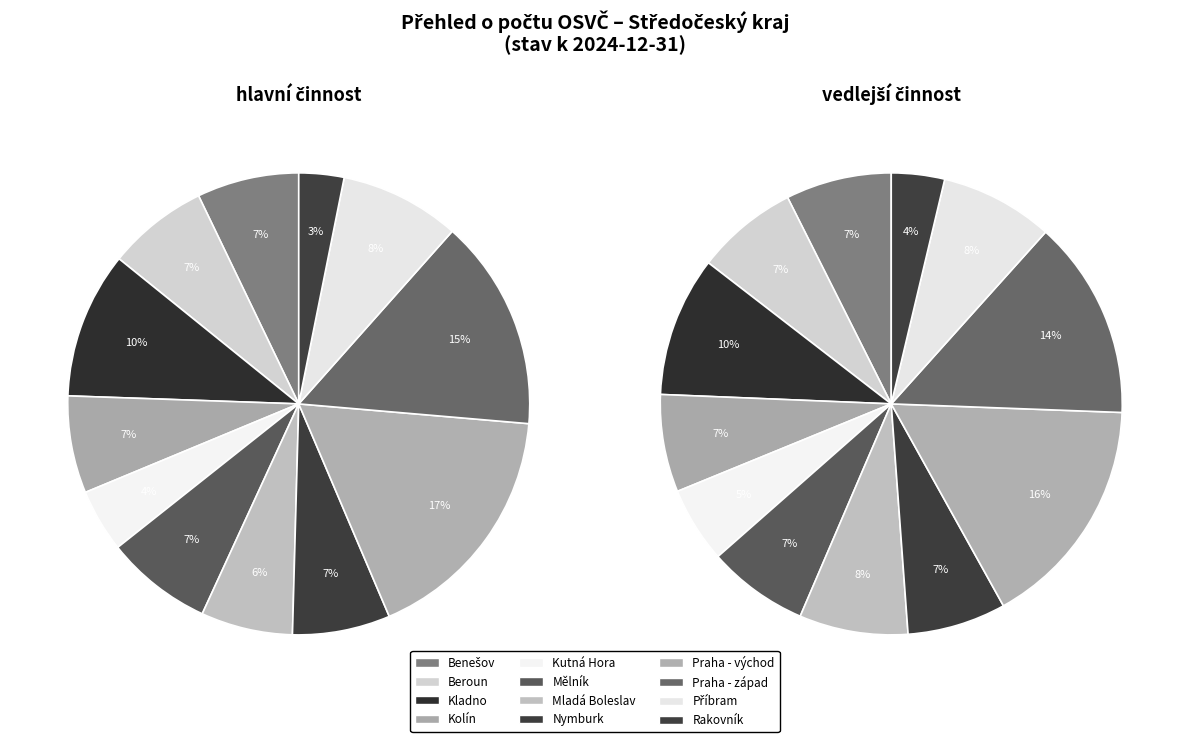

How many slices are in this pie chart?

12